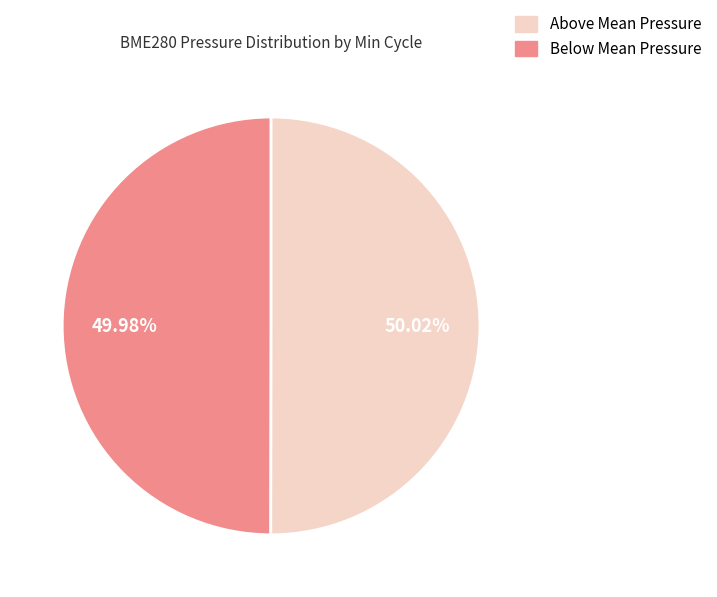

Is there any slice that represents more than half of the pie?

Yes